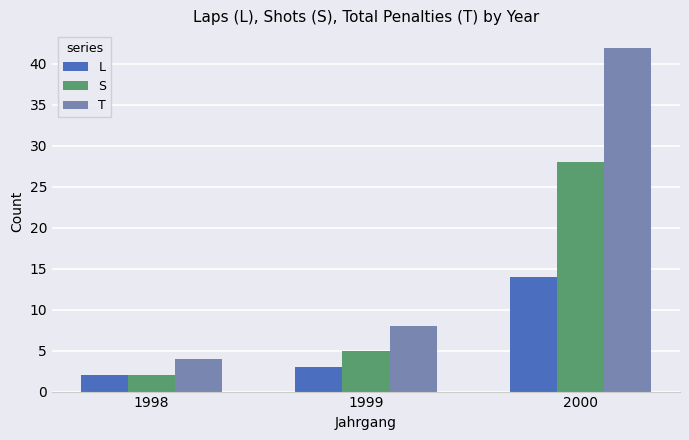

At which category is the sum across all series the highest?

2000